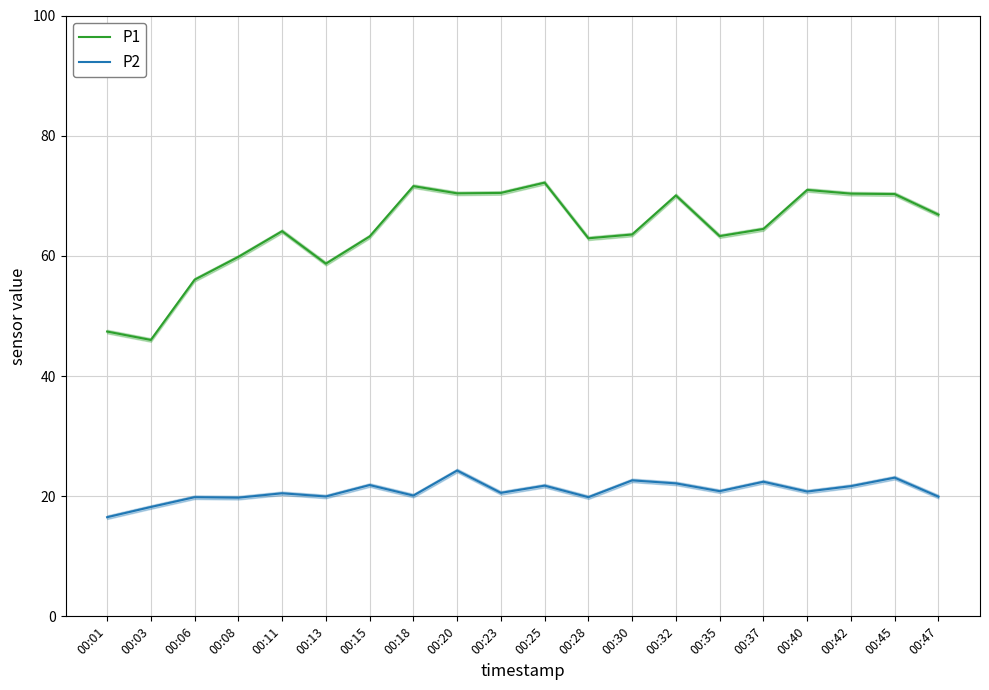

Reading right to left, list all the values displayed in this chart.

P1: 66.8	70.3	70.3	71.0	64.5	63.3	70.0	63.5	62.9	72.2	70.5	70.4	71.6	63.2	58.7	64.1	59.8	56.0	46.0	47.4
P2: 19.9	23.1	21.7	20.8	22.4	20.8	22.1	22.6	19.8	21.8	20.6	24.3	20.1	21.9	19.9	20.5	19.8	19.8	18.2	16.5